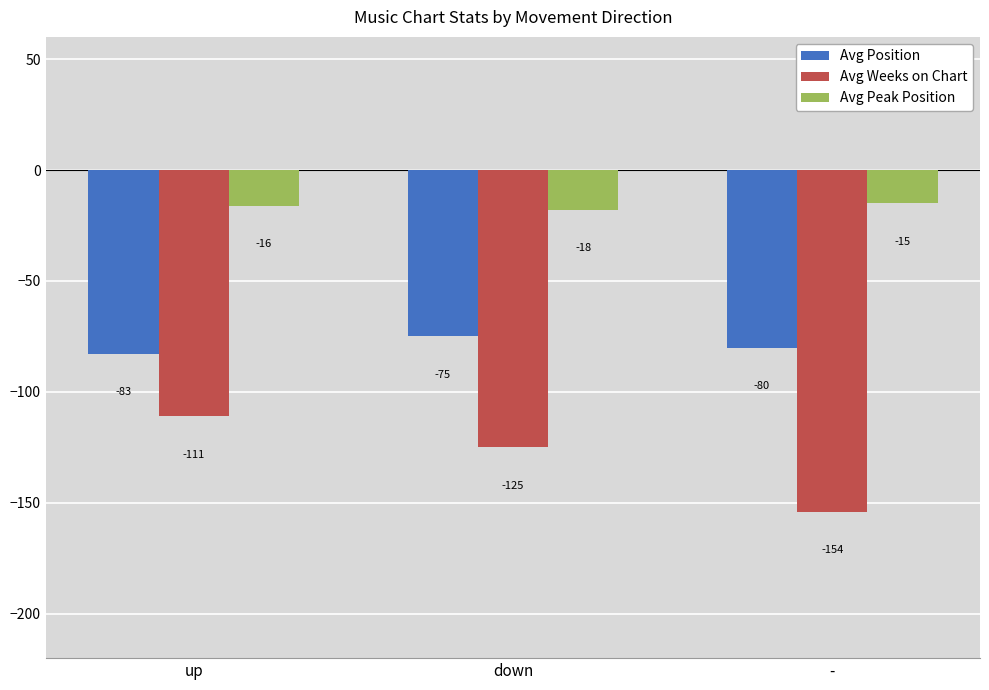

Count the Avg Peak Position values in the range -18 to -15.

3